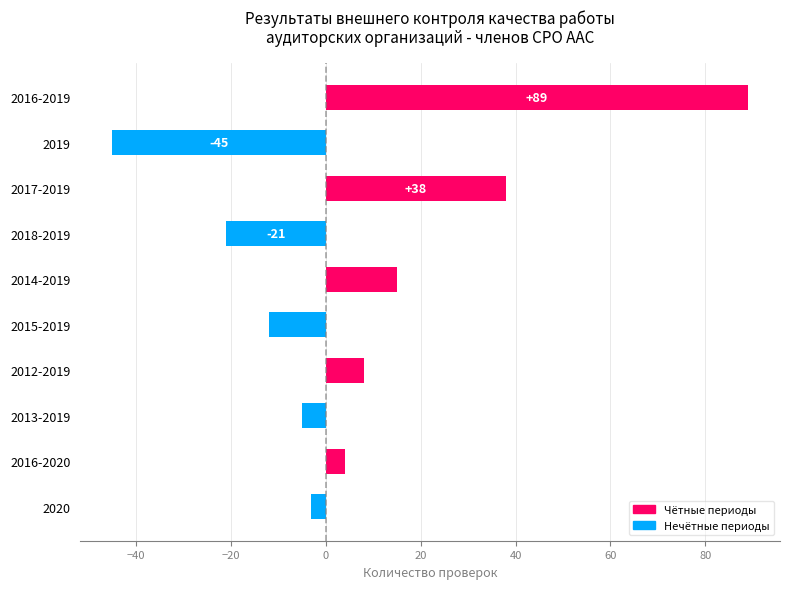

What is the change in value from 2019 to 2020?

+42